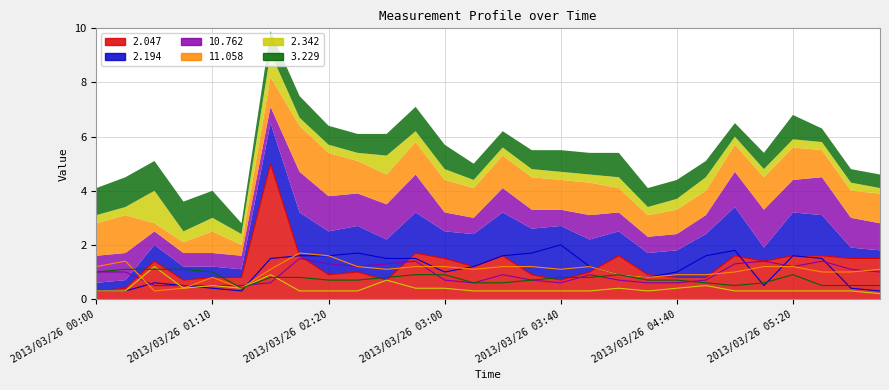

What is the sum of all 11.058 values?

29.4